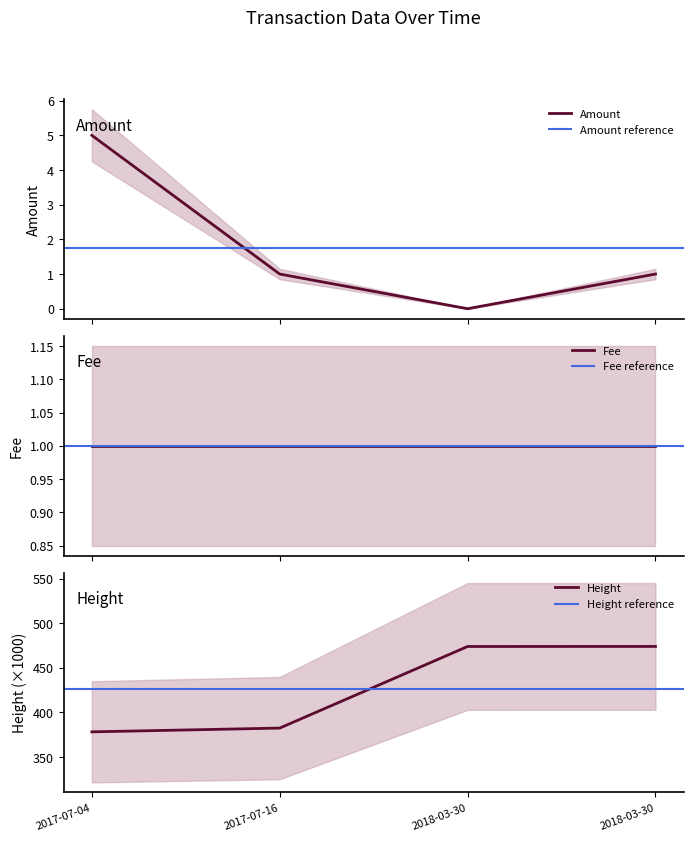

How many interior local valleys does the Amount series have?

1